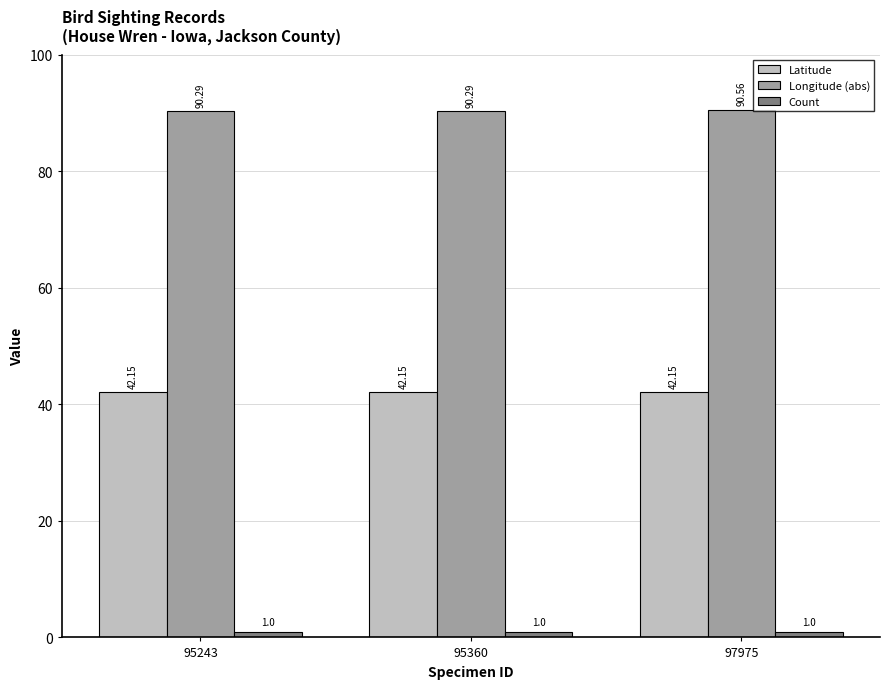

Between 95360 and 97975, which series saw the biggest shift?

Longitude (abs)